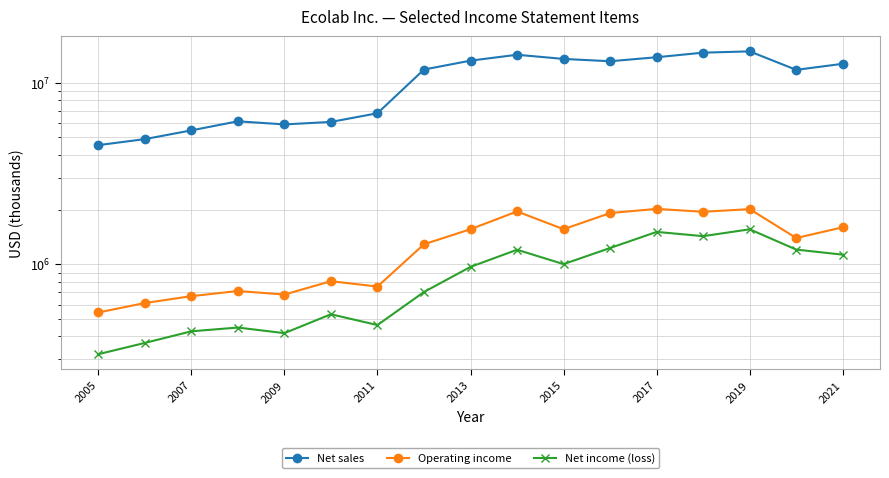

The value of Net sales at 2007 is 9110521. True or false?

False